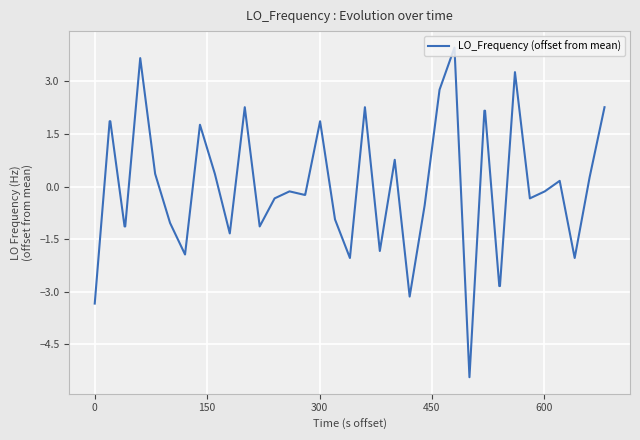

What is the difference between the maximum and minimum values?

9.4